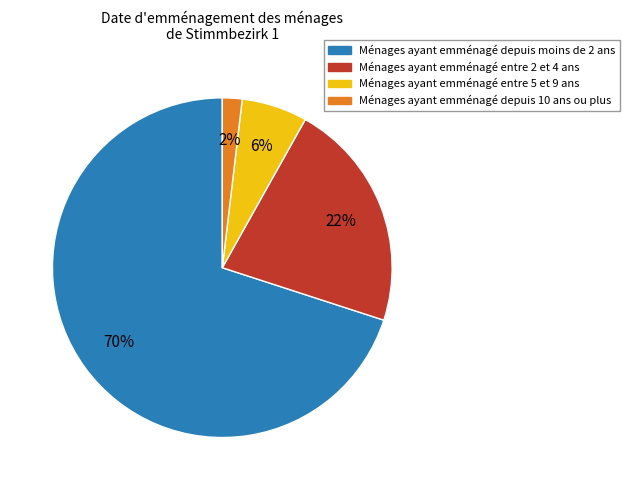

To the nearest percent, what is the average slice percentage?

25%